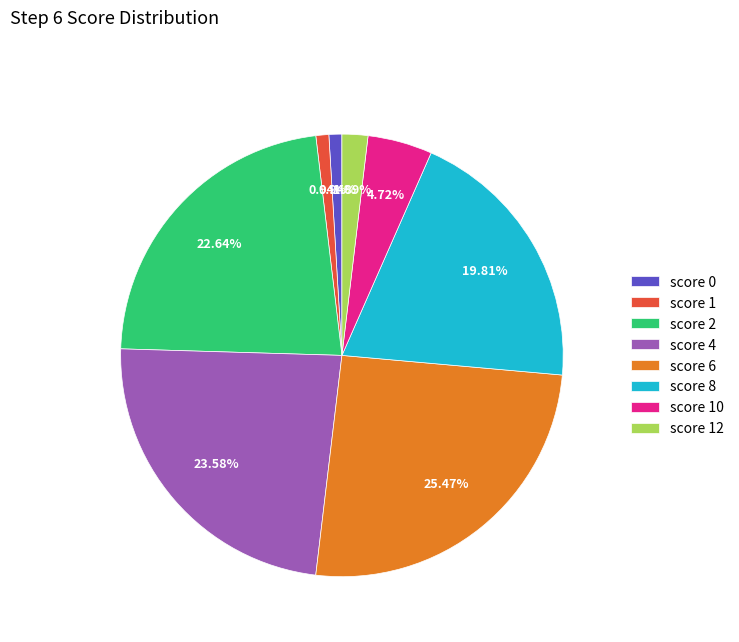

What portion of the pie excludes score 1?

99.1%